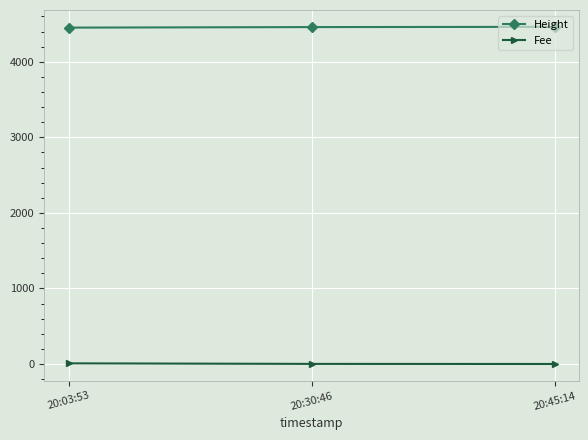

How many lines are shown in the chart?

2